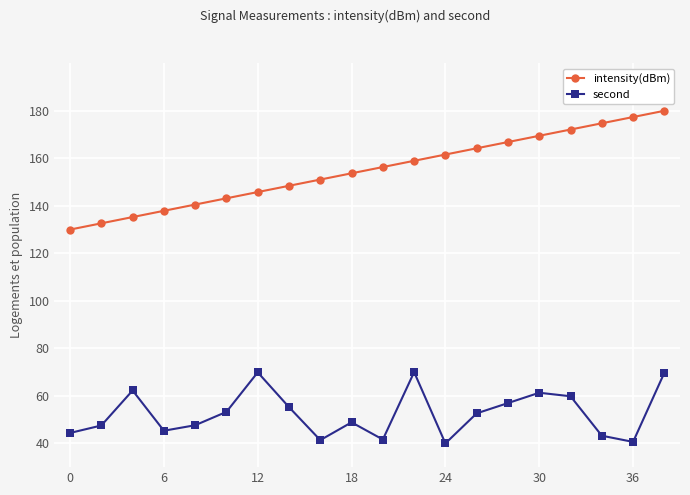

What is the value of the intensity(dBm) point at the 17th from the left?

172.1